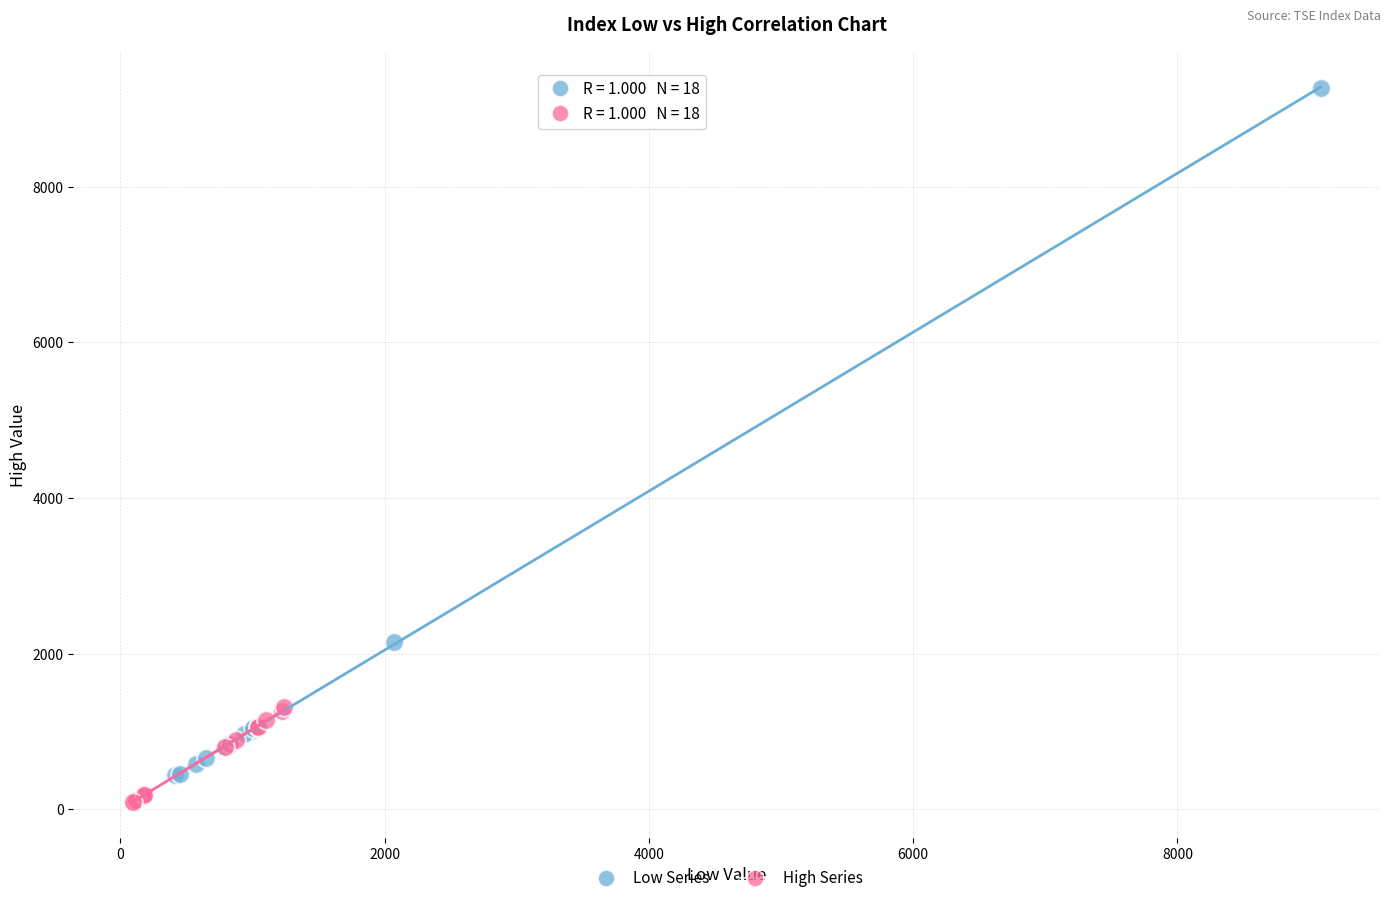

Which series contains the lowest Y value?

High Series